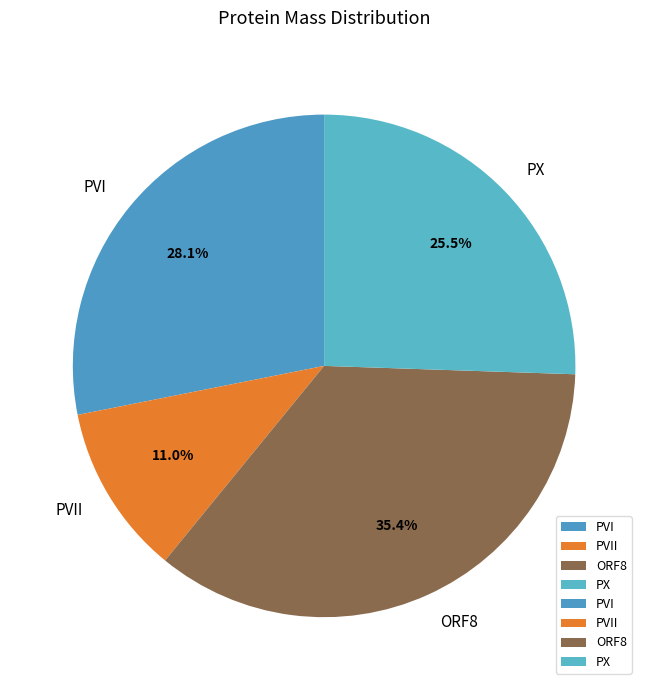

To the nearest percent, what is the difference between the ORF8 and PX slice percentages?

10%